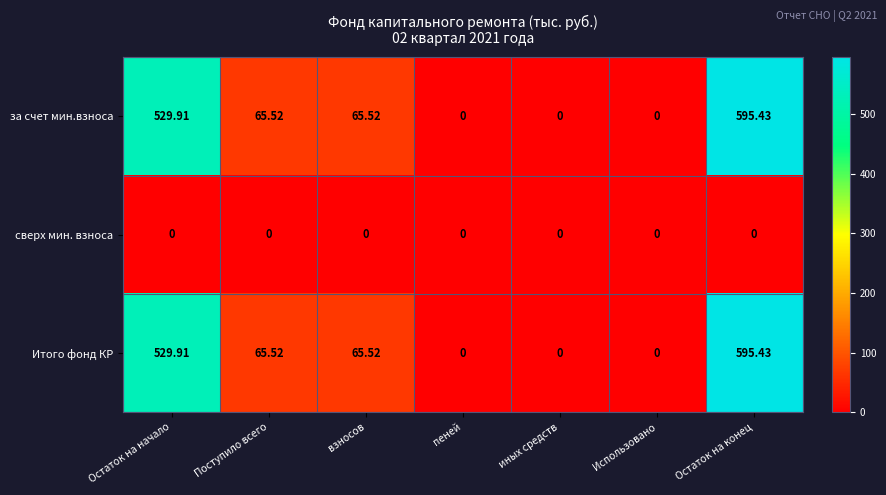

Is the value of за счет мин.взноса at Остаток на начало greater than the value of Итого фонд КР at взносов?

Yes